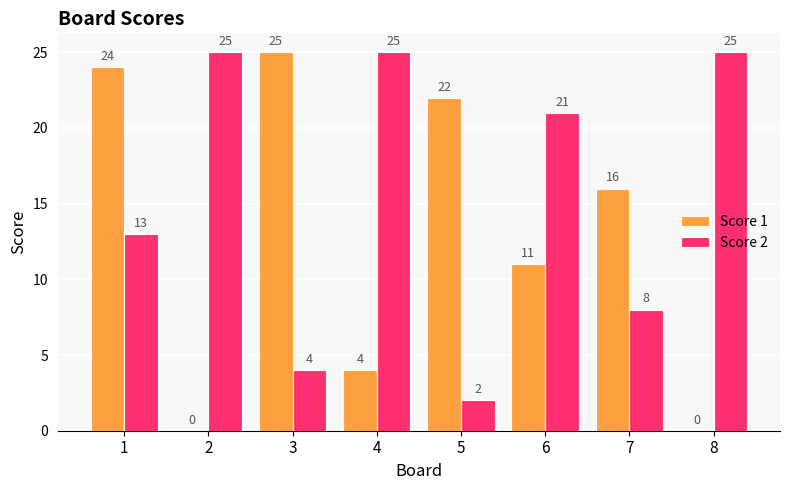

What is the sum of the Score 2 values at 3 and 8?

29